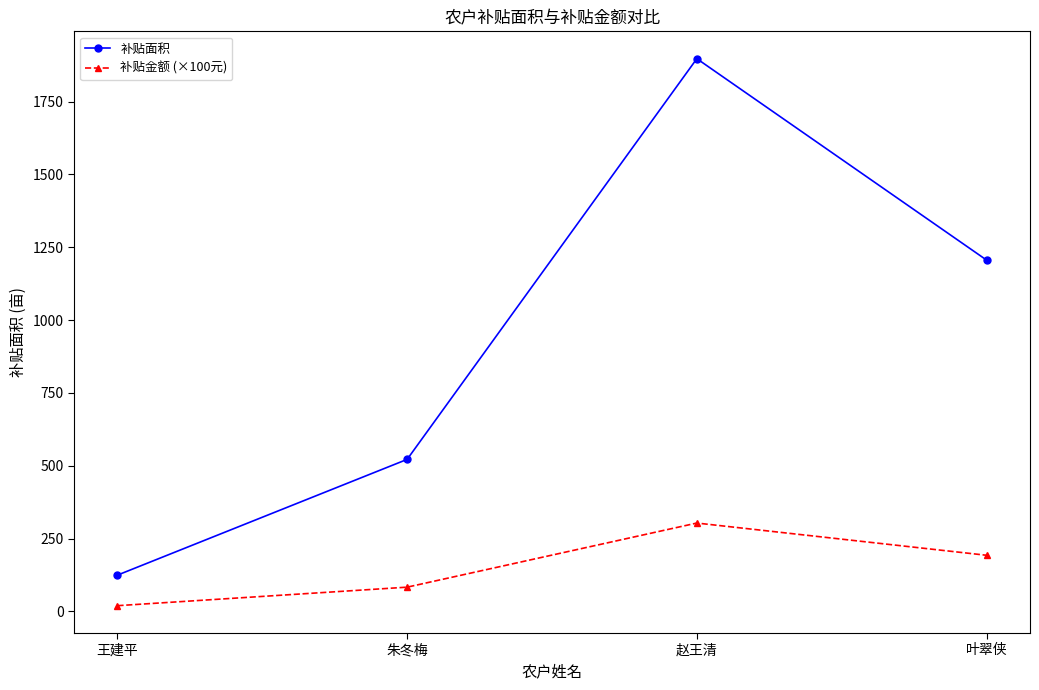

Where does the 补贴金额 (×100元) series first go above 192?

赵王清